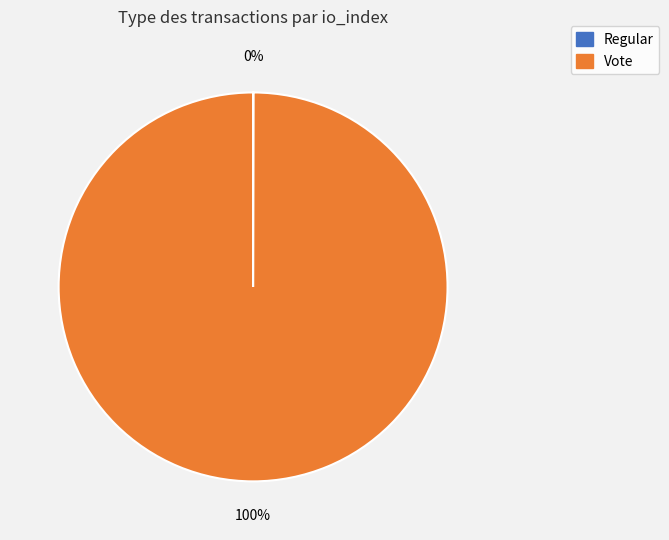

Which category accounts for the majority?

Vote